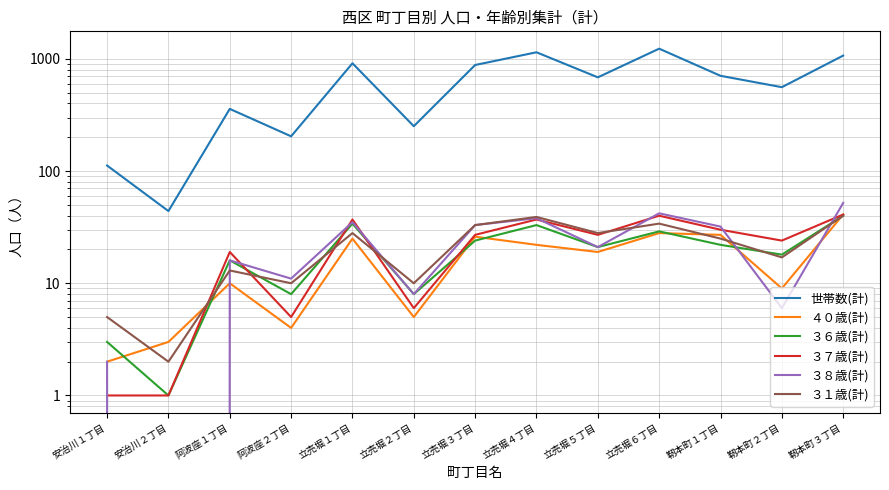

What is the difference between the maximum and minimum values in the ３７歳(計) series?

40